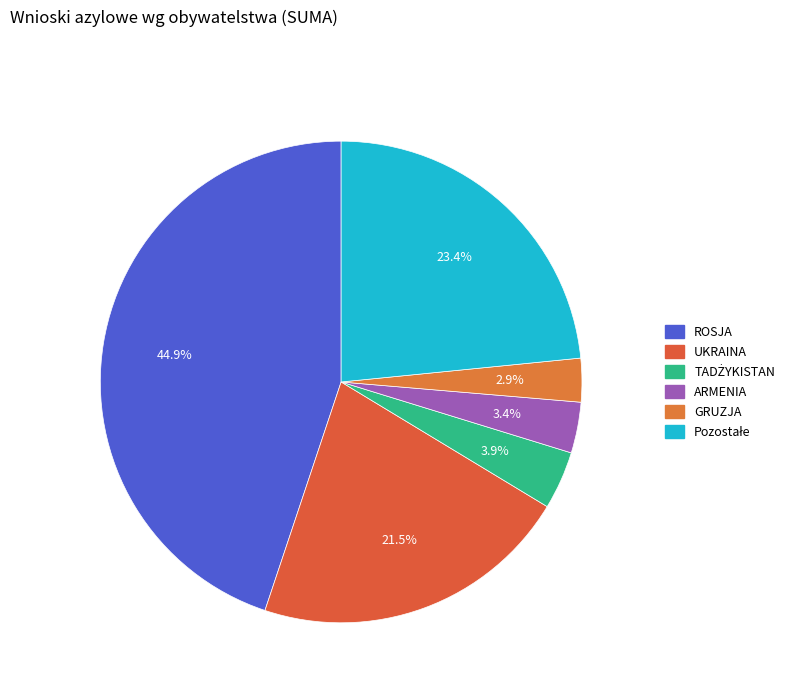

To the nearest percent, what is the difference between the largest and smallest slice percentages?

42%